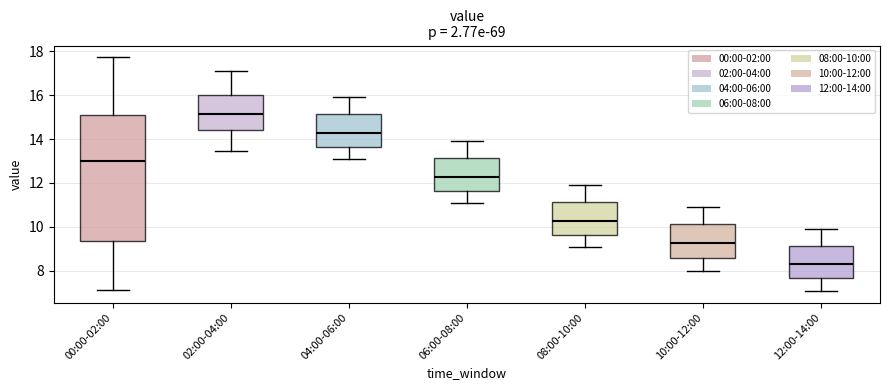

Reading left to right, read every box against the y-axis: the position of its median line, the range the box covers, and the ends of its whiskers. The values are not printed on the chart, so give them approximately, as read against the axis.

00:00-02:00: median 13.0, box 9.4 to 15.0, whiskers 7.2 to 17.8
02:00-04:00: median 15.2, box 14.4 to 16.0, whiskers 13.4 to 17.2
04:00-06:00: median 14.2, box 13.6 to 15.2, whiskers 13.0 to 16.0
06:00-08:00: median 12.2, box 11.6 to 13.2, whiskers 11.0 to 14.0
08:00-10:00: median 10.2, box 9.6 to 11.2, whiskers 9.0 to 12.0
10:00-12:00: median 9.2, box 8.6 to 10.2, whiskers 8.0 to 11.0
12:00-14:00: median 8.2, box 7.6 to 9.2, whiskers 7.0 to 10.0